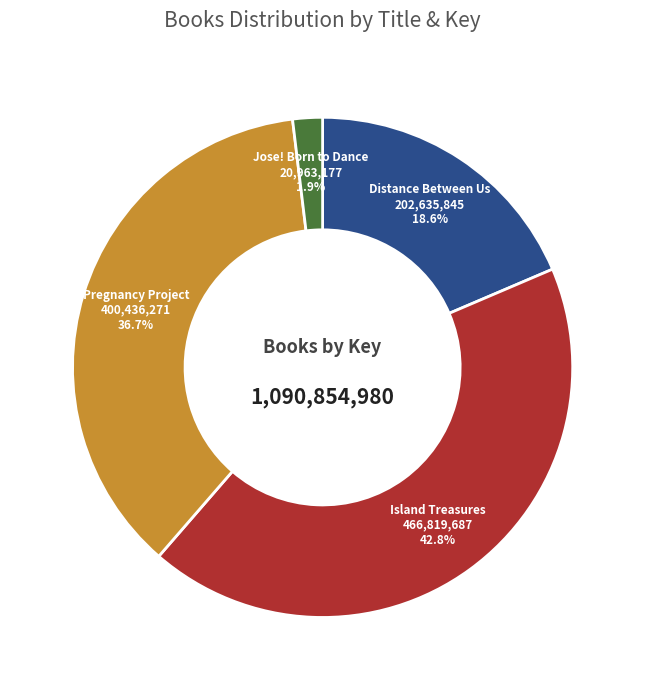

Do Pregnancy Project and Distance Between Us together represent more than half of the pie?

Yes